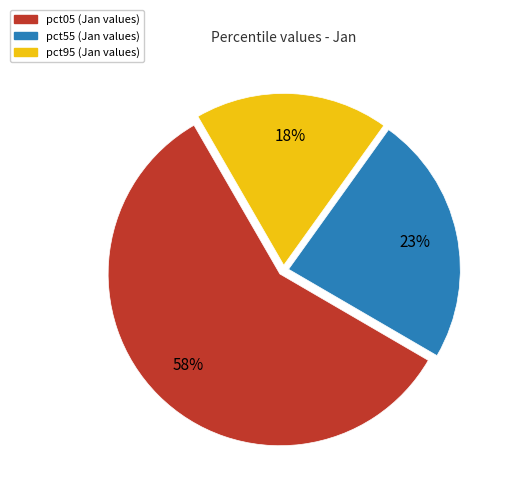

To the nearest percent, what is the average slice percentage?

33%